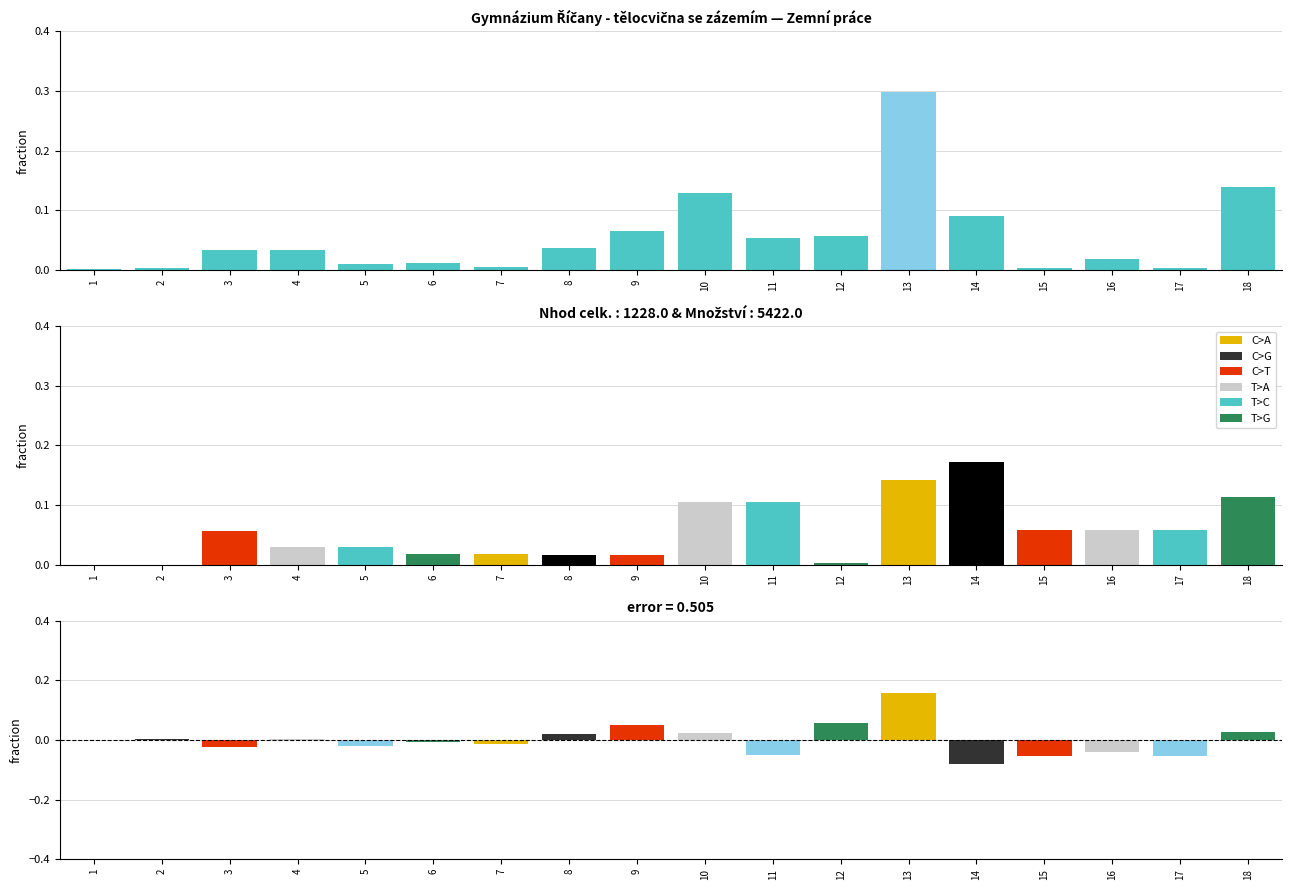

At how many categories does at least one series exceed 0?

18